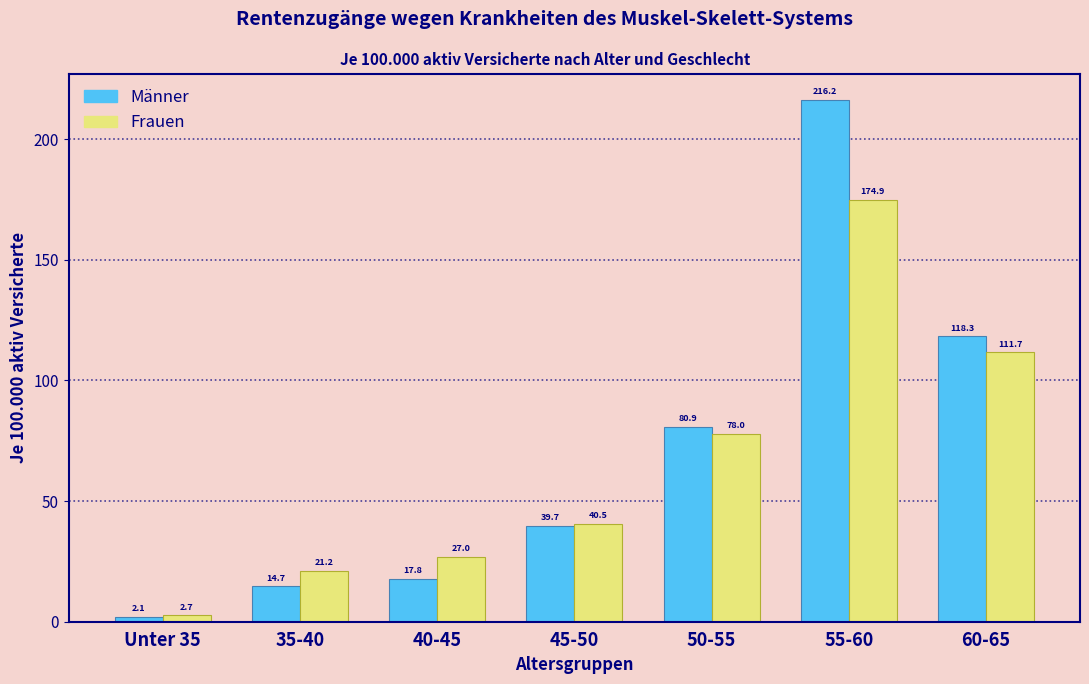

Reading right to left, list all the values displayed in this chart.

Männer: 60-65=118.3	55-60=216.2	50-55=80.9	45-50=39.7	40-45=17.8	35-40=14.7	Unter 35=2.1
Frauen: 60-65=111.7	55-60=174.9	50-55=78.0	45-50=40.5	40-45=27.0	35-40=21.2	Unter 35=2.7